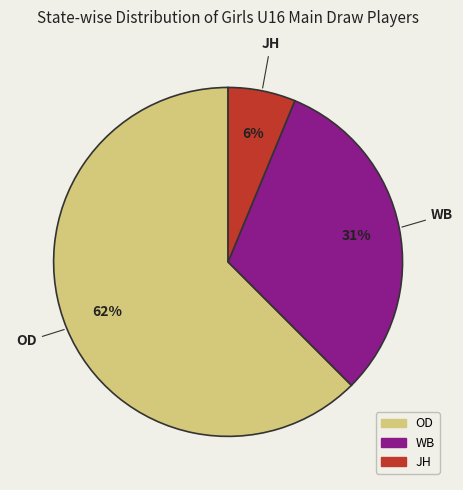

Between OD and JH, which is larger?

OD